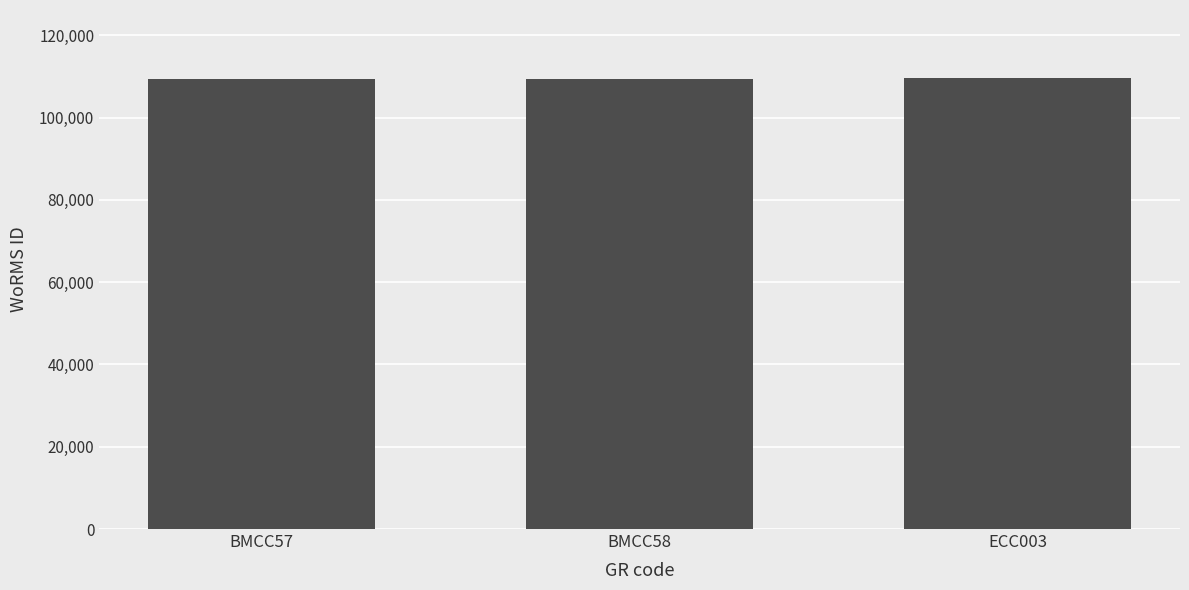

What is the ratio of the value at BMCC57 to the value at BMCC58?

1.0